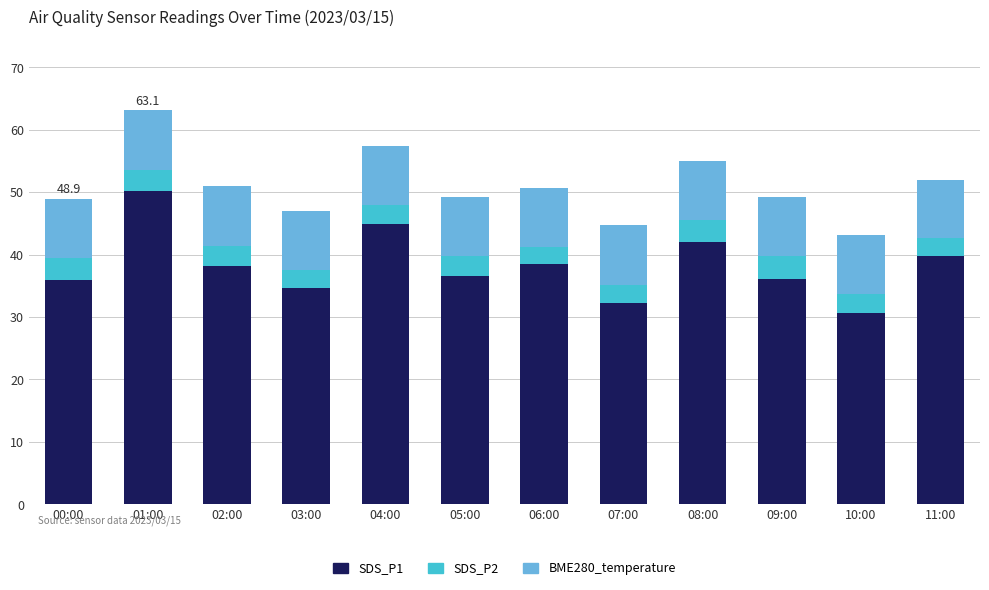

What is the total value across all series at 05:00?

49.3